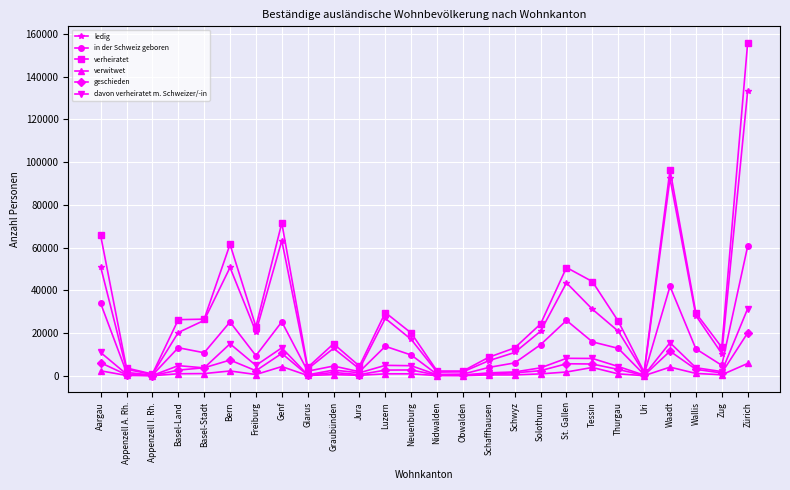

The geschieden series shows 2665 at Luzern. True or false?

True